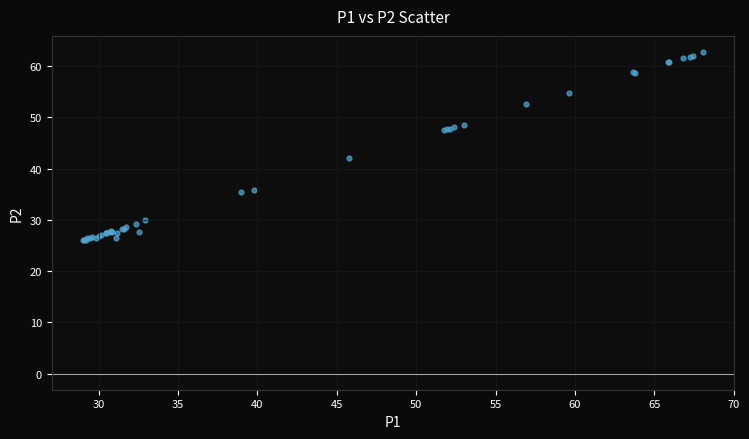

What Y value in the scatter plot is closest to 44?

42.0